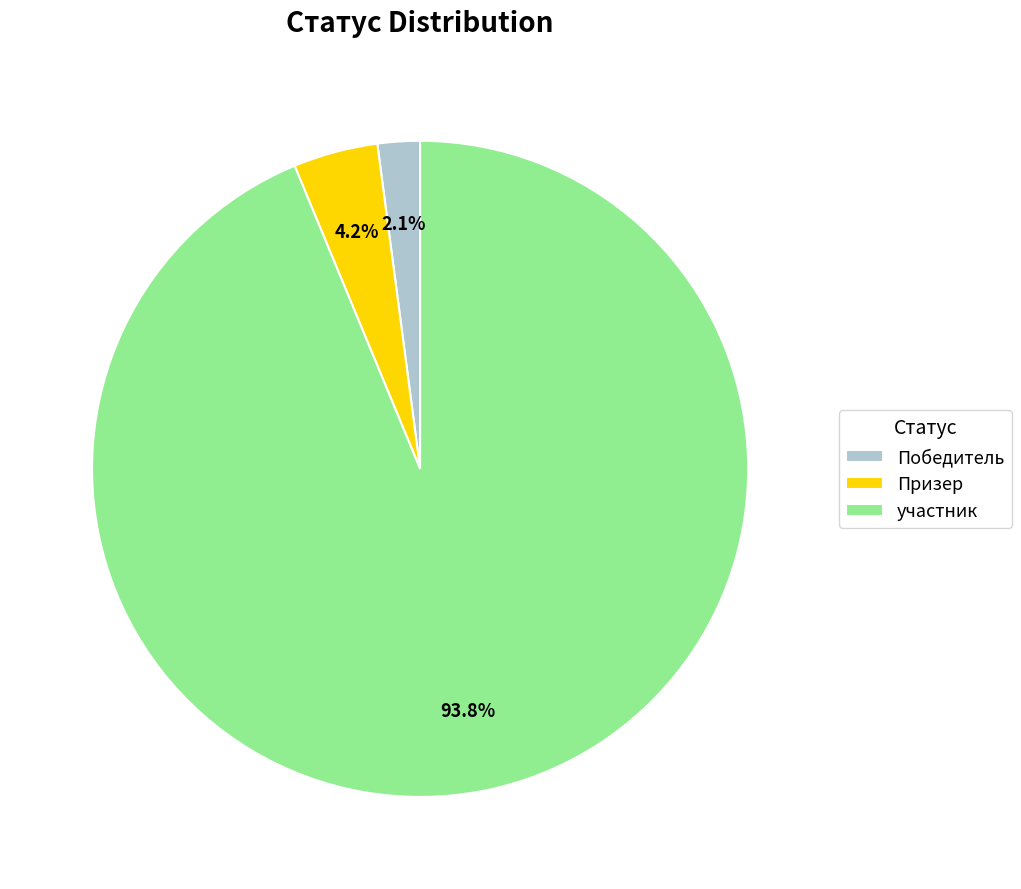

To the nearest percent, what is the difference between the Призер and Победитель slice percentages?

2%